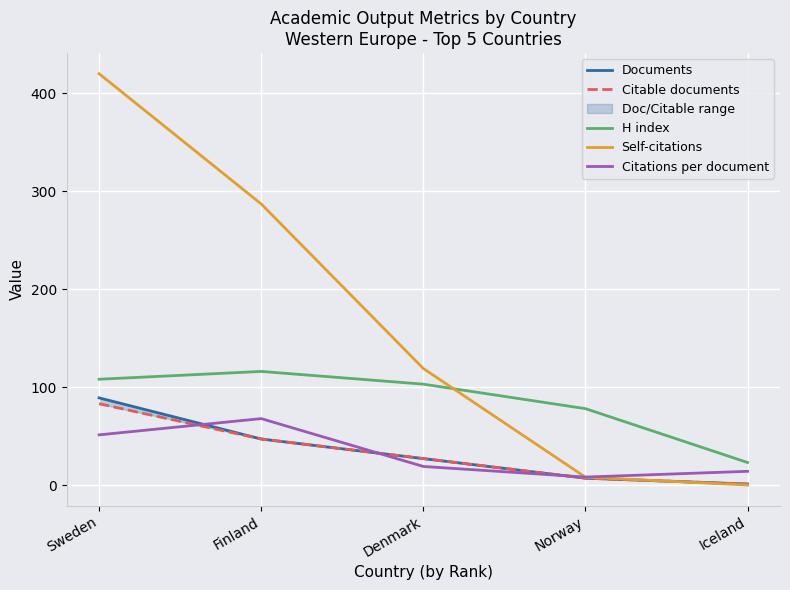

What is the difference between the maximum and minimum values in the Citations per document series?

59.7